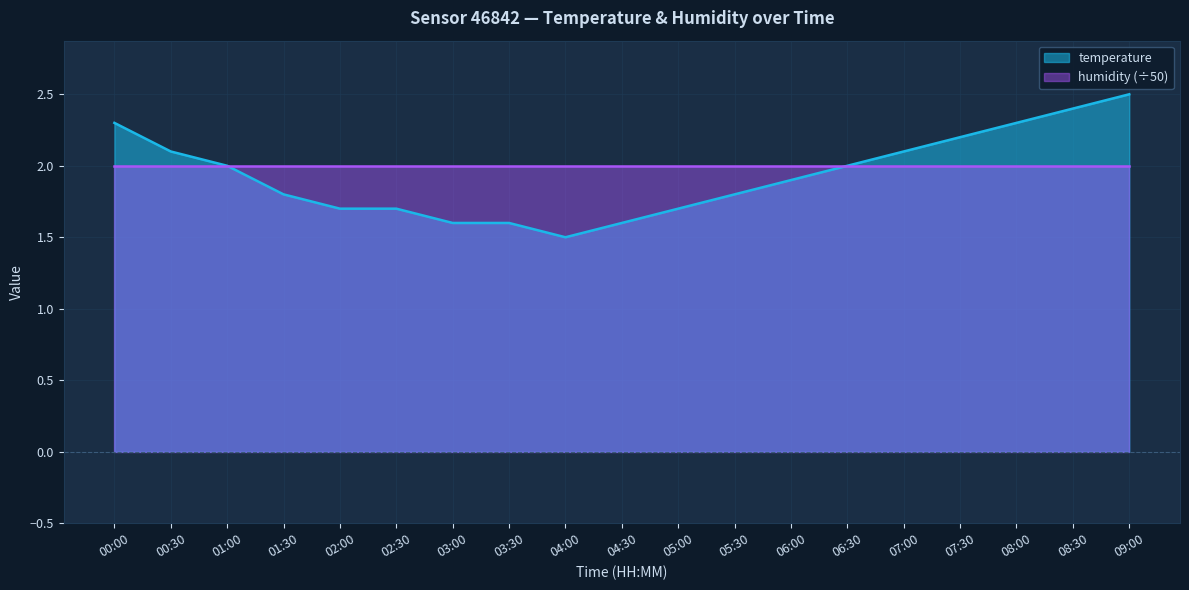

What is the value of the 7th point from the left?

1.6